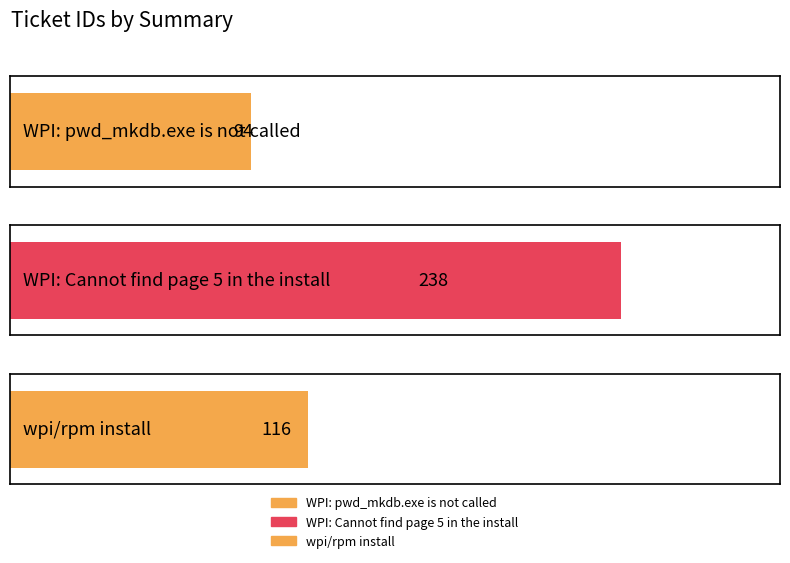

How many bars are there in total?

3